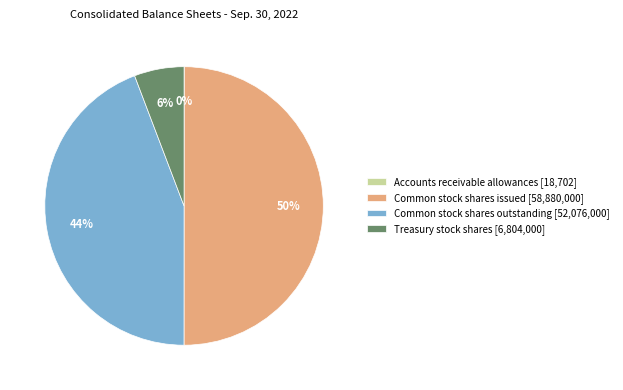

To the nearest percent, what portion does Treasury stock shares represent?

6%